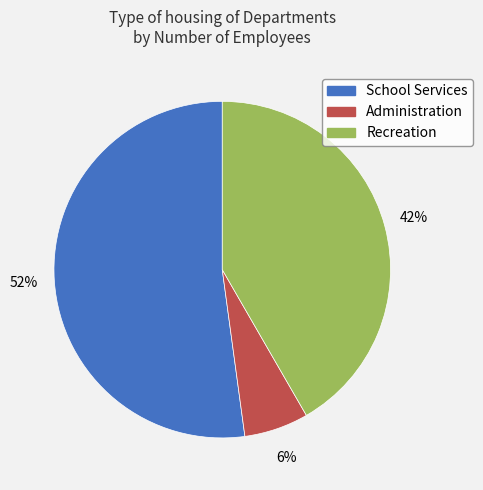

The School Services slice represents 52% of the pie. True or false?

True